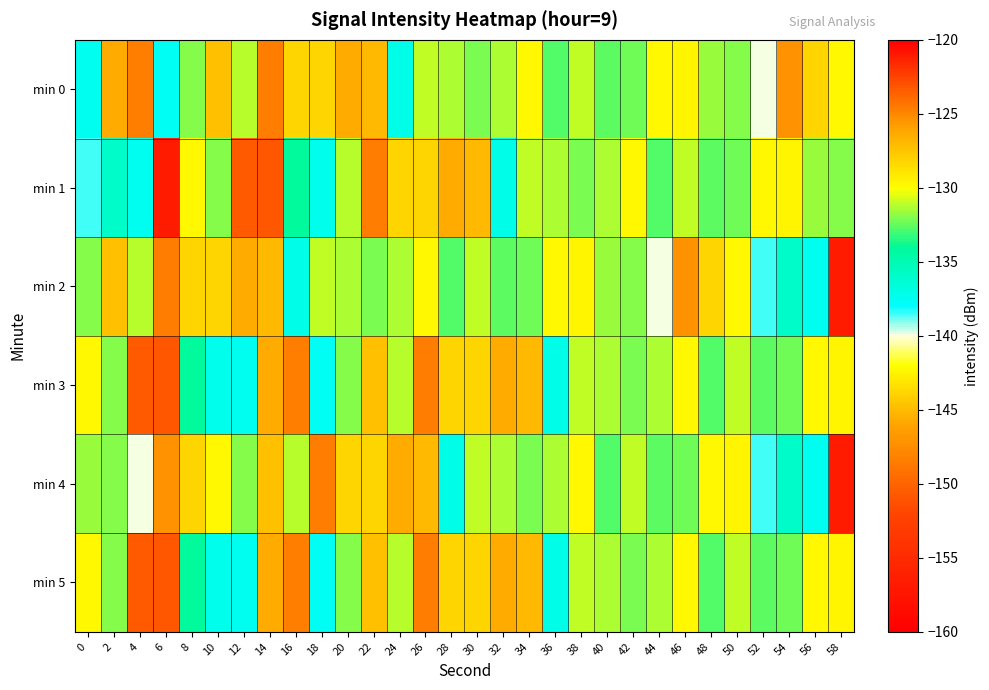

Between 10 and 28, which is larger?

10